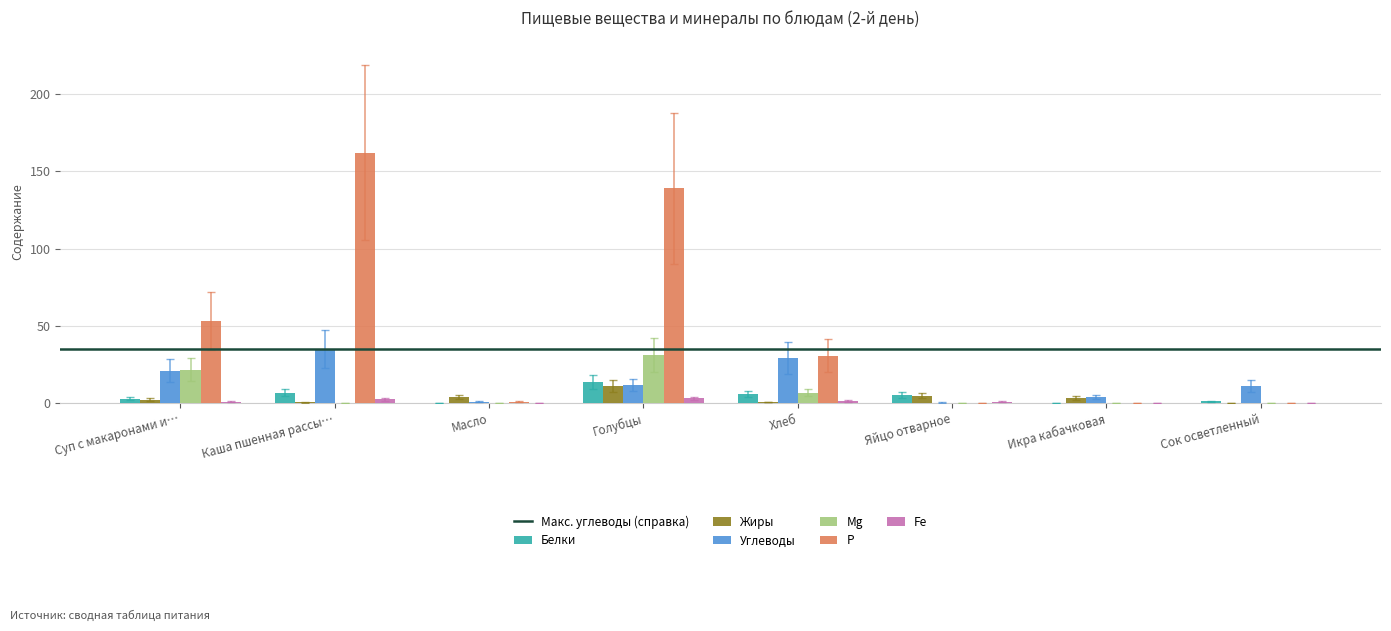

Which series has the largest total across all categories?

Р